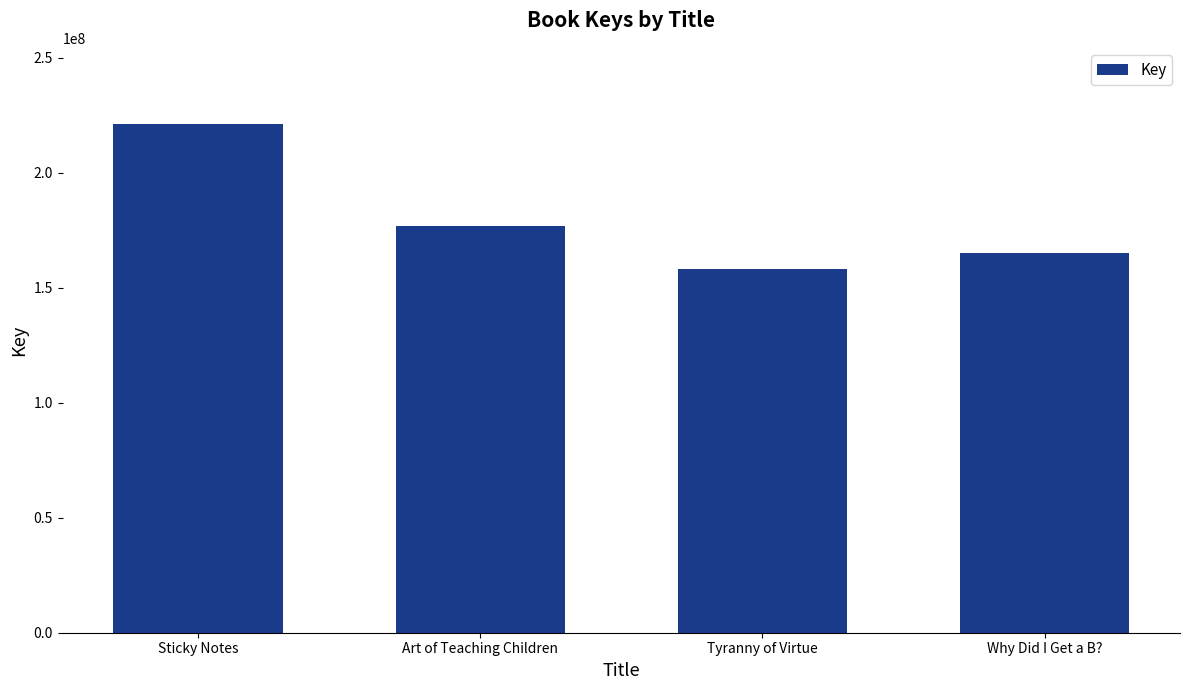

What is the maximum value shown in the chart?

221203775